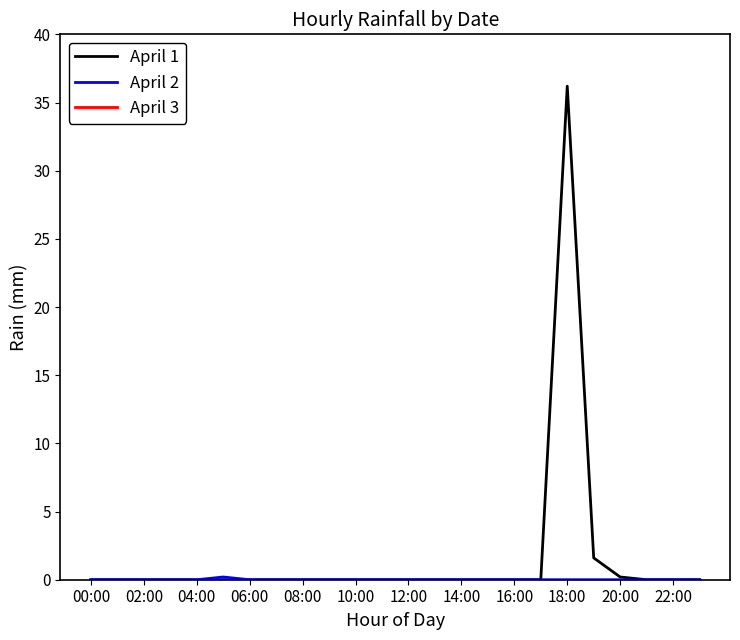

Which series has the largest range (max minus min)?

April 1